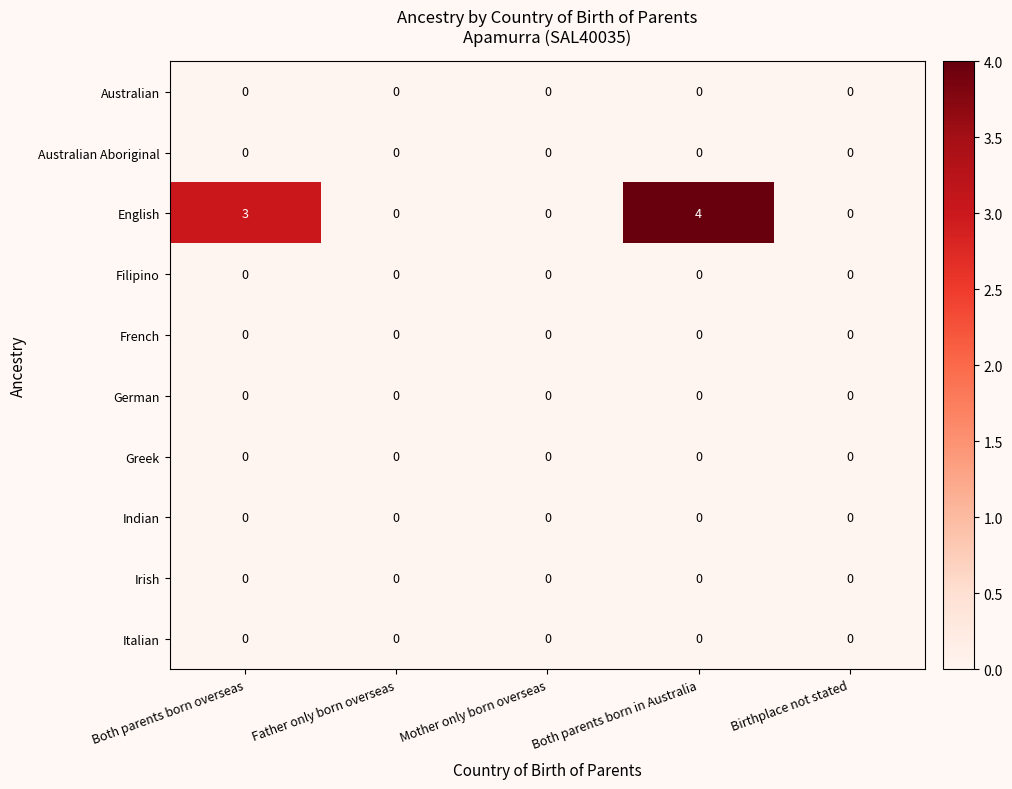

At which category does the chart reach its peak across all series?

Both parents born in Australia